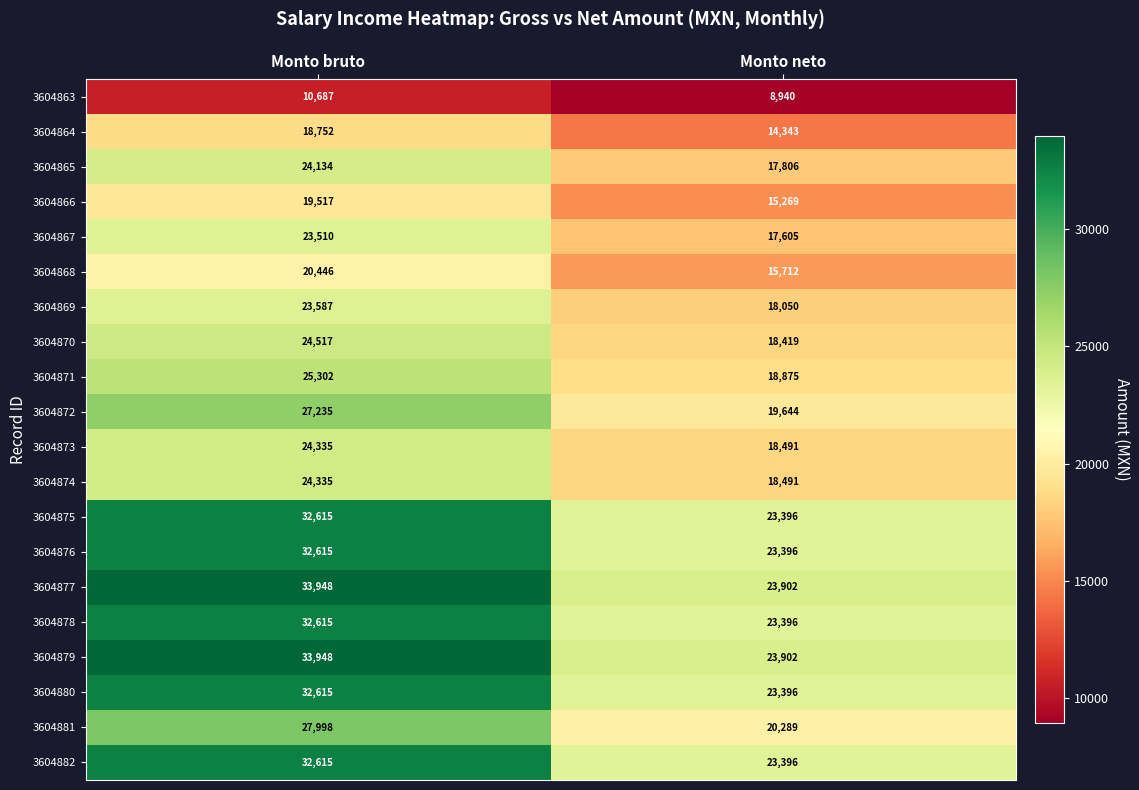

At which category is the sum across all series the highest?

Monto bruto